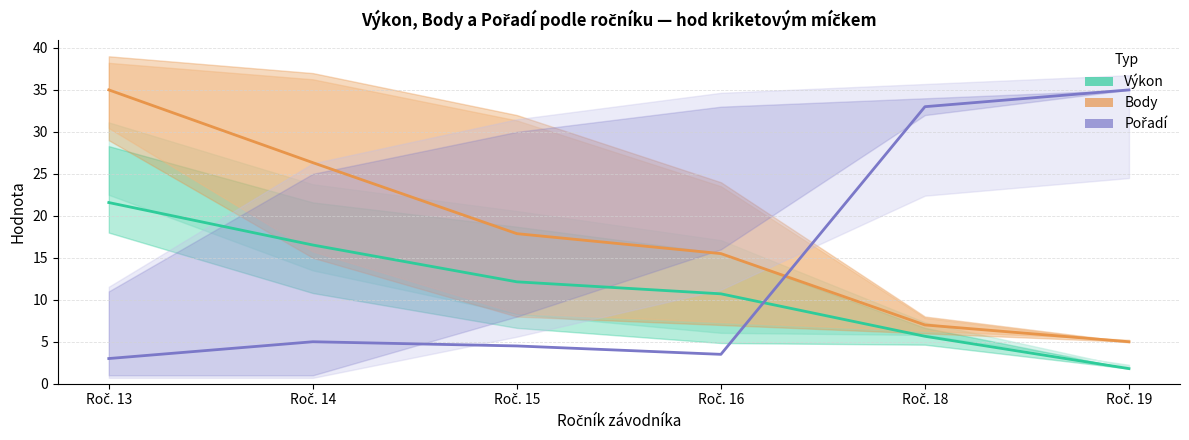

Between Roč. 15 and Roč. 18, which is larger?

Roč. 15